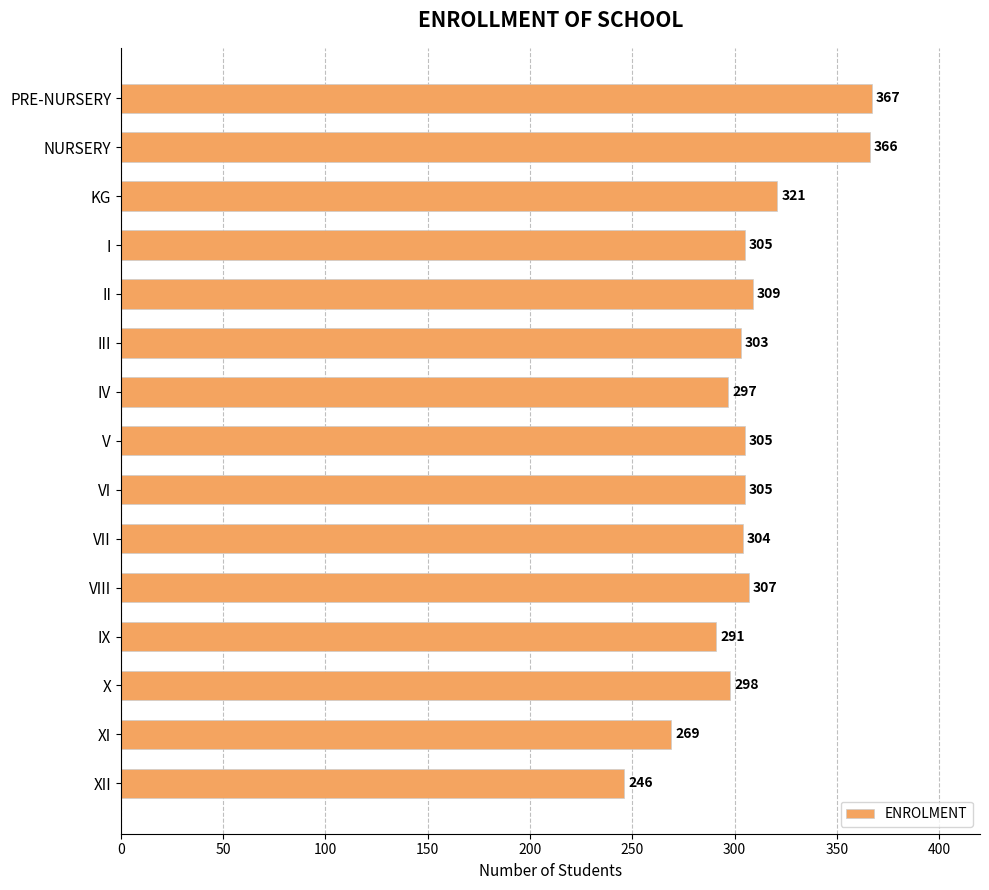

What is the change in value from KG to III?

-18